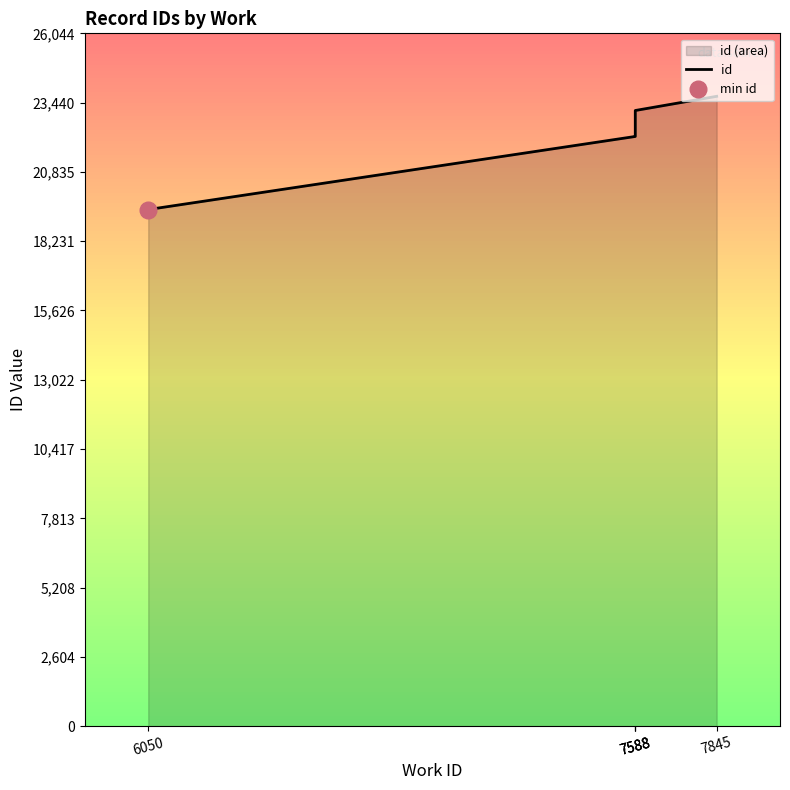

Which has a higher value, 7588 or 7588?

7588